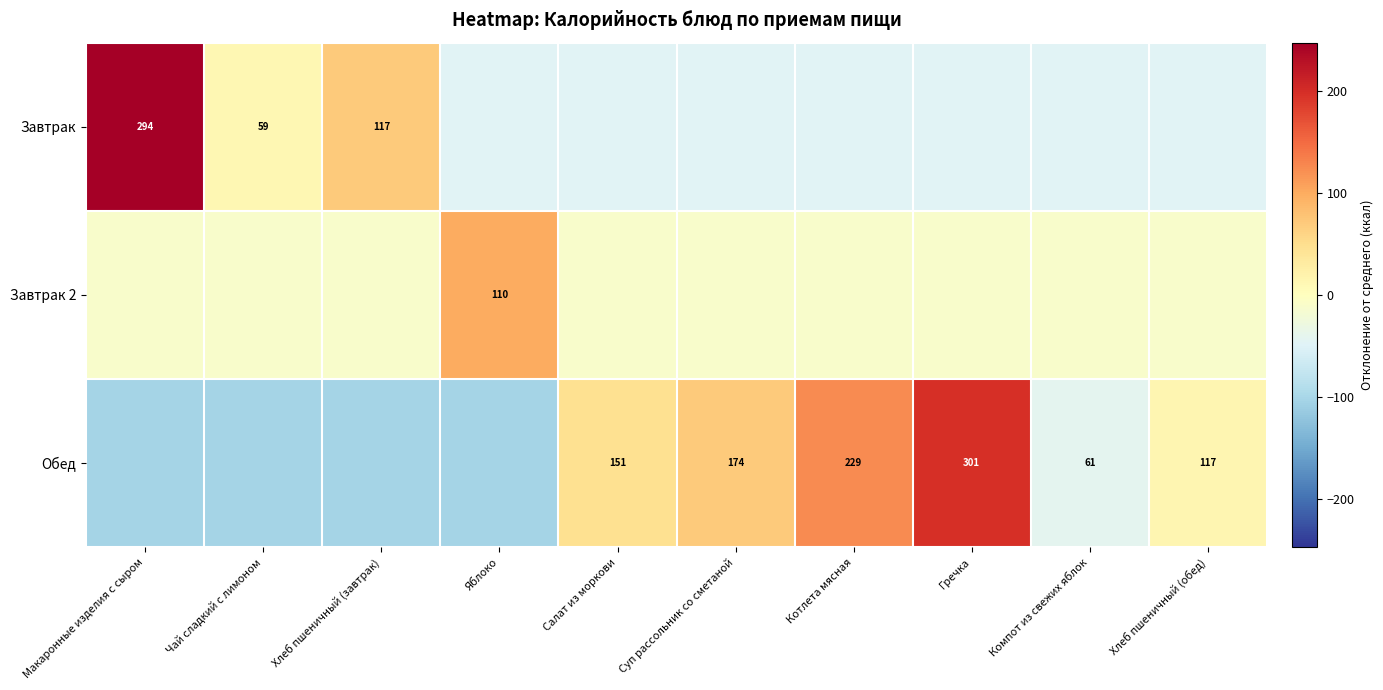

What is the sum of the Завтрак values at Котлета мясная and Гречка?

-94.2